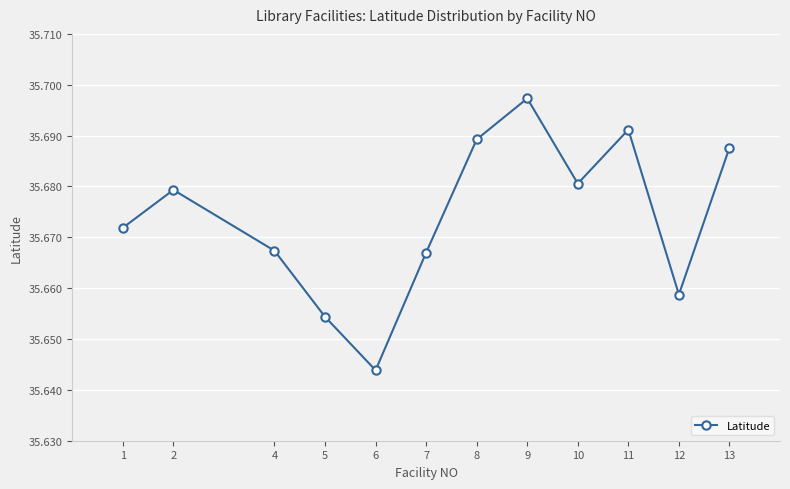

Between 5 and 6, which is larger?

5